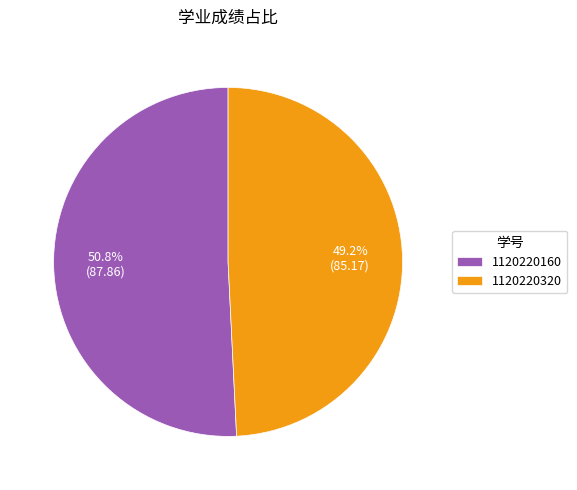

Count the number of slices in the pie.

2